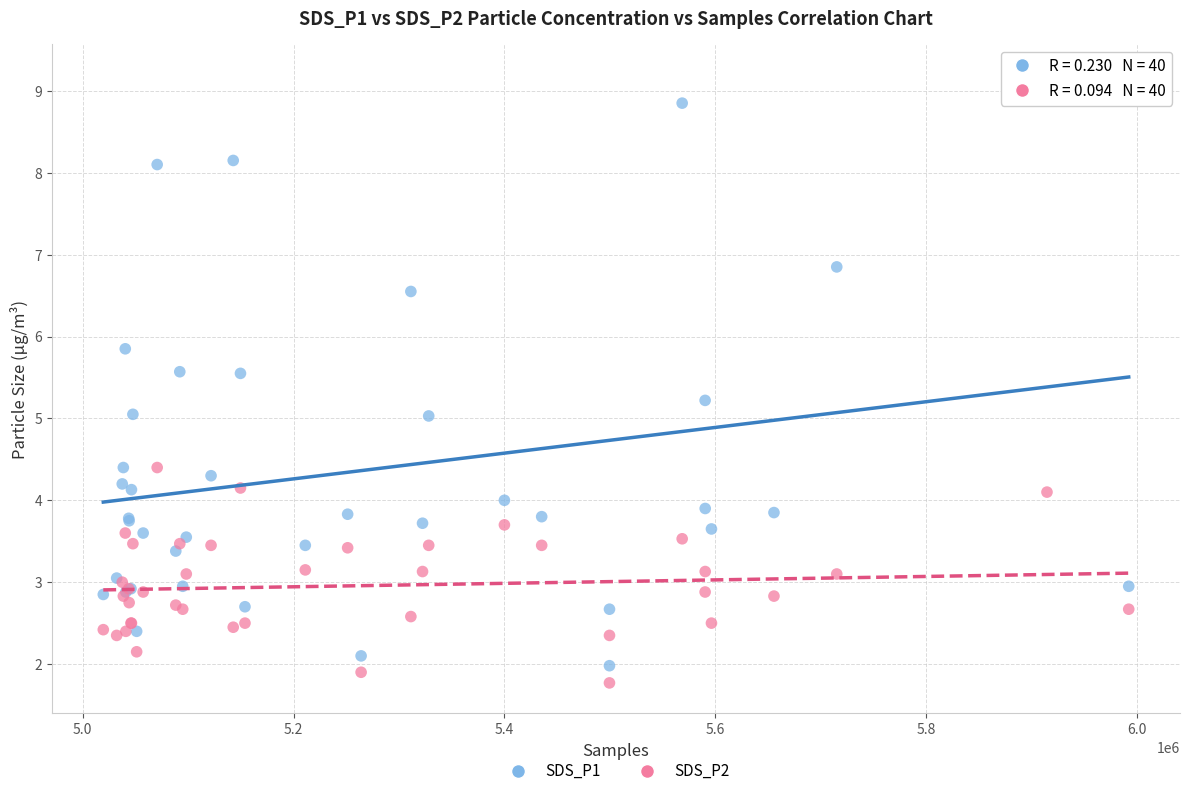

Which series reaches the maximum Y coordinate?

SDS_P1